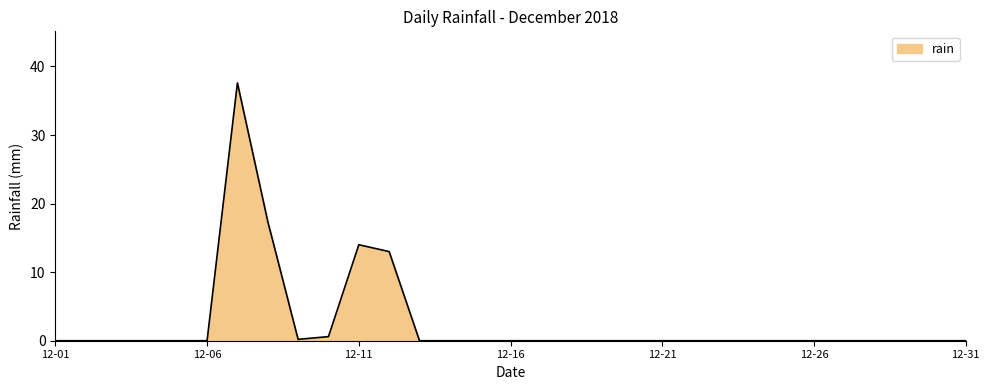

What is the sum of all values?

82.8